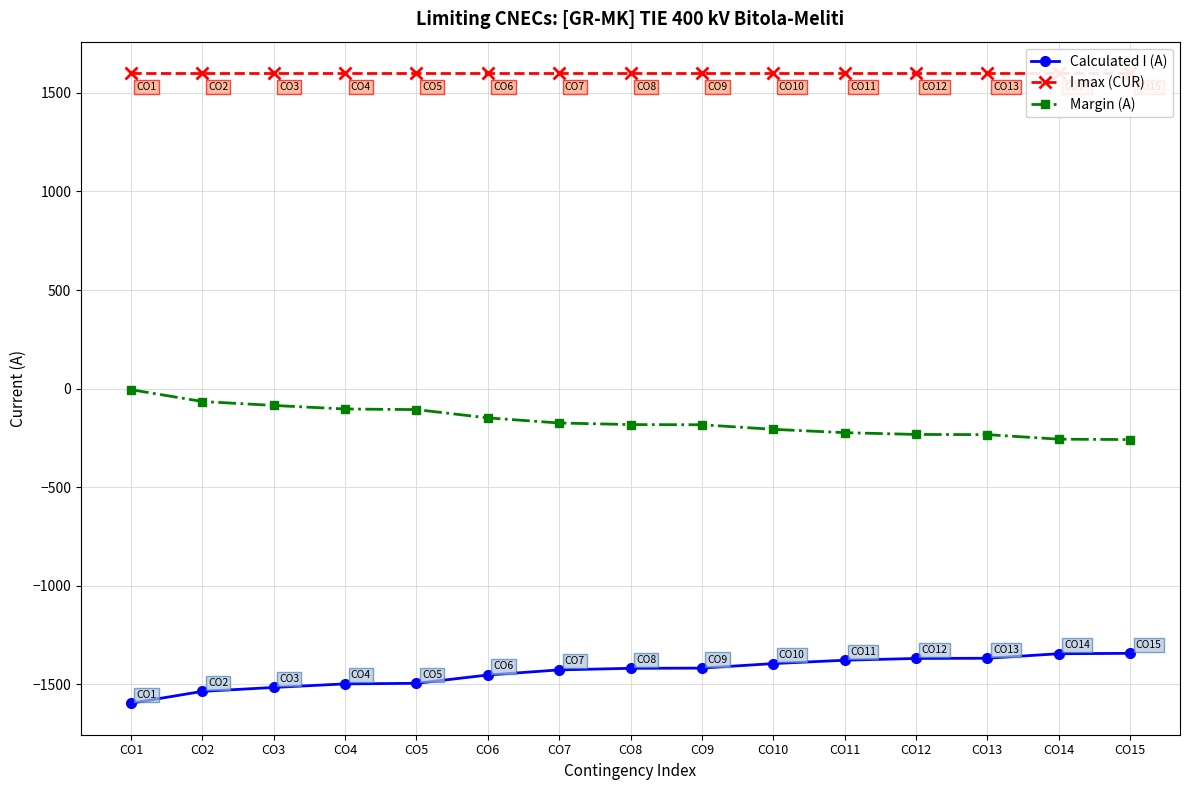

What is the greatest value displayed?

1600